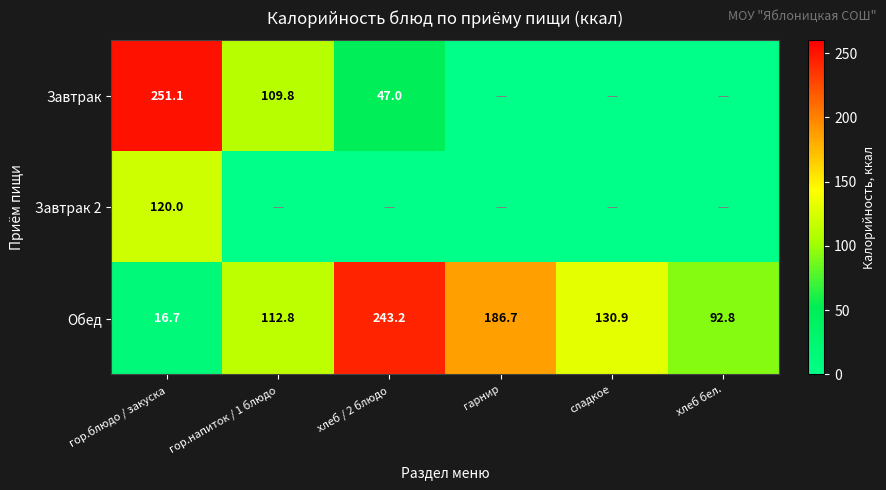

Where is Обед nearest to the value 129?

сладкое